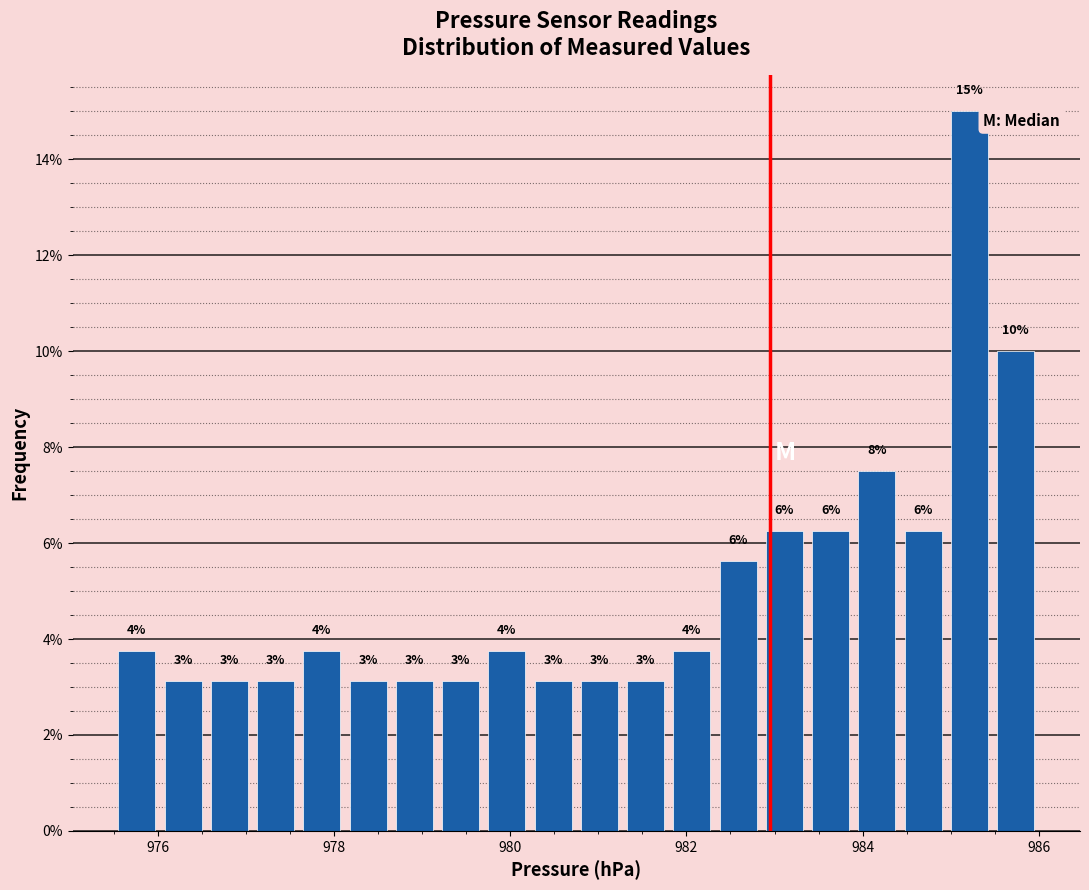

Read against the x-axis, roughly where is the centre of the tallest bar?

985.2